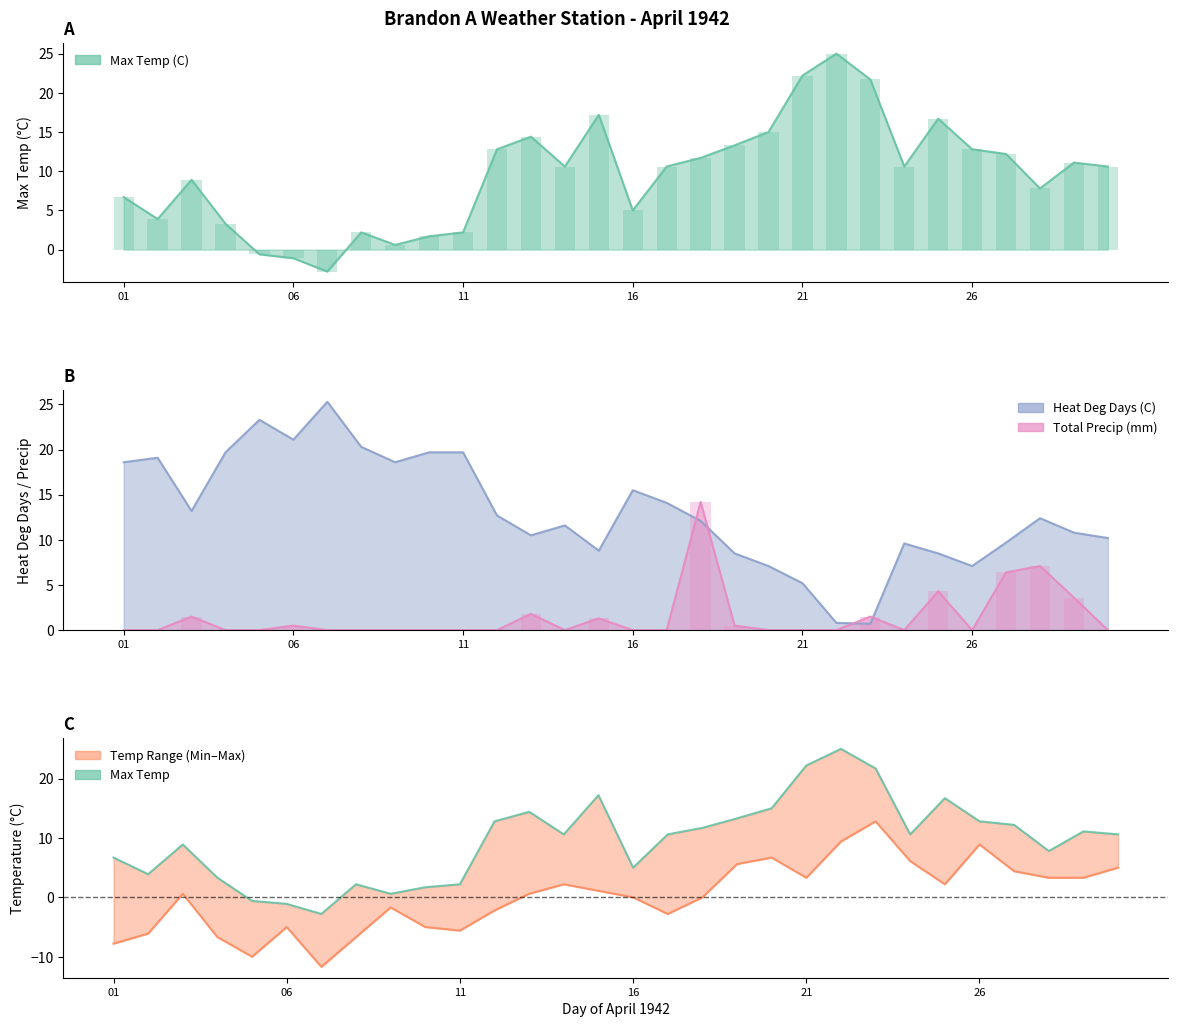

What is the sum of all Max Temp (C) values?

286.3